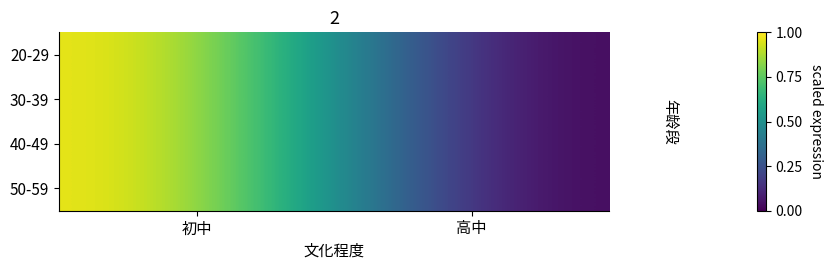

What is the total value across all series at 初中?

4